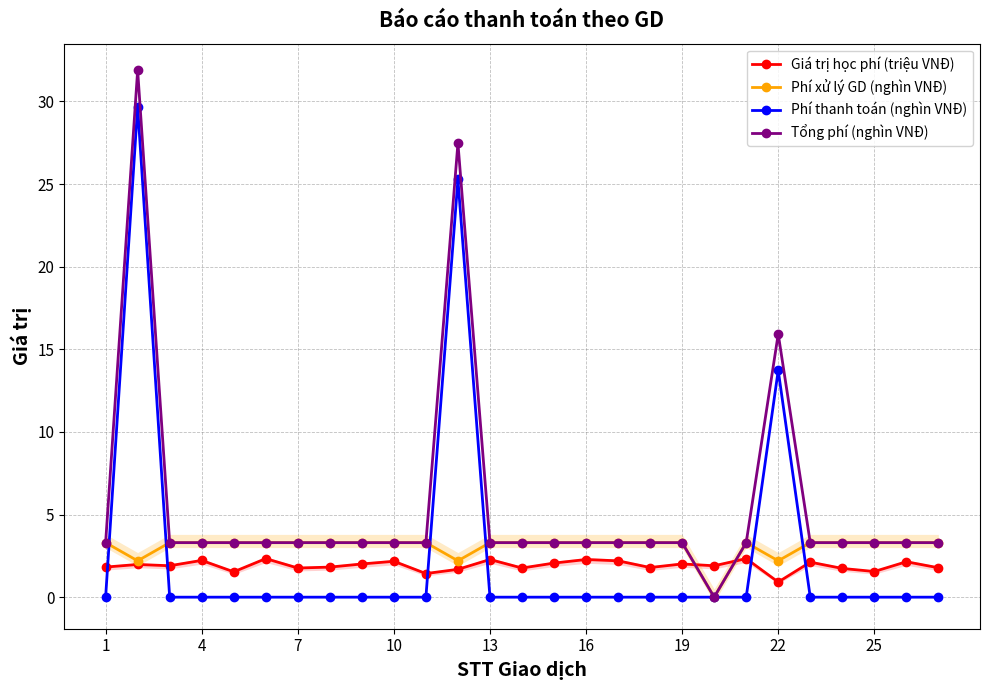

True or false: Giá trị học phí (triệu VNĐ) has more than 0 interior local peaks.

True